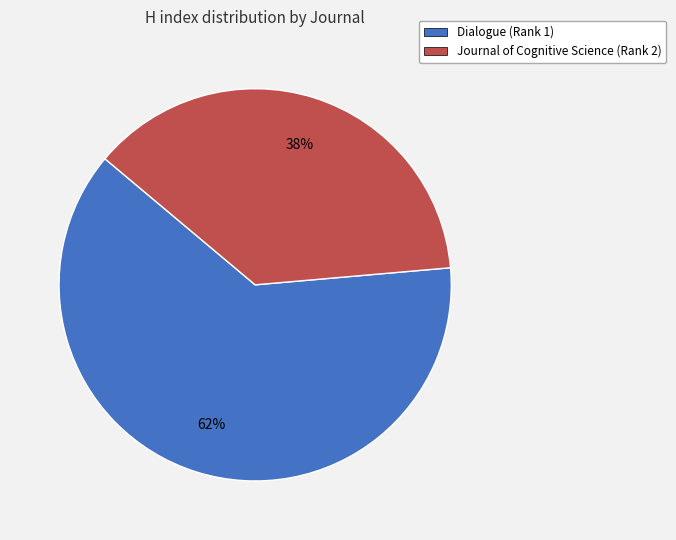

Does Dialogue (Rank 1) account for over 50% of the chart?

Yes